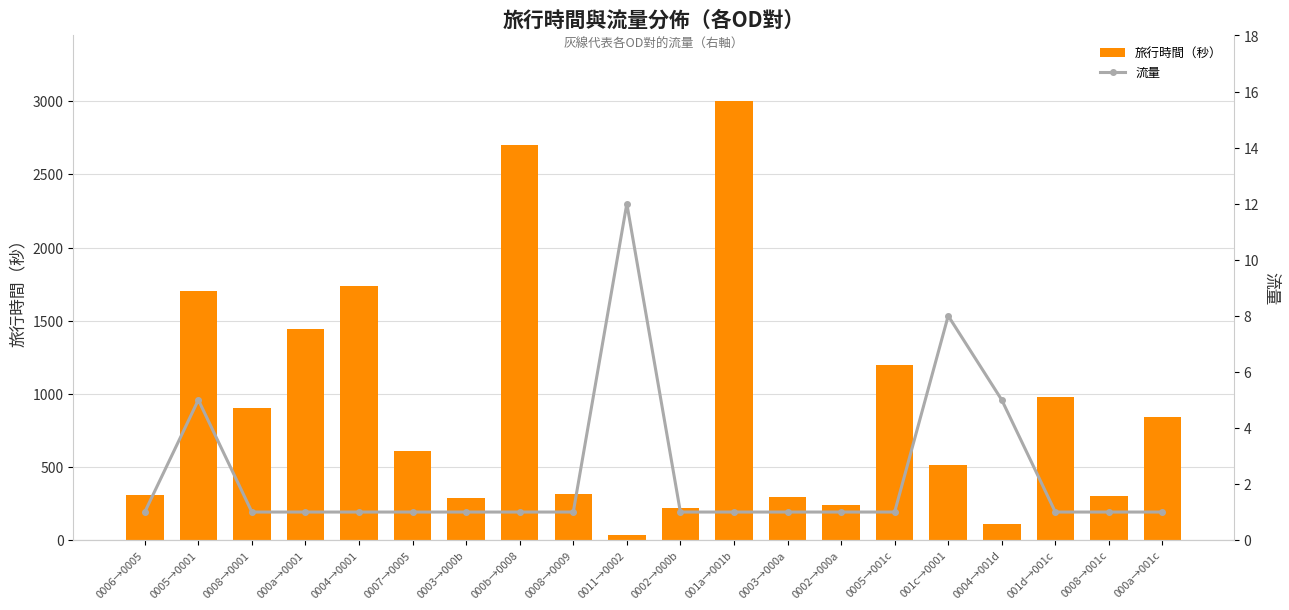

What is the minimum value for 流量?

1